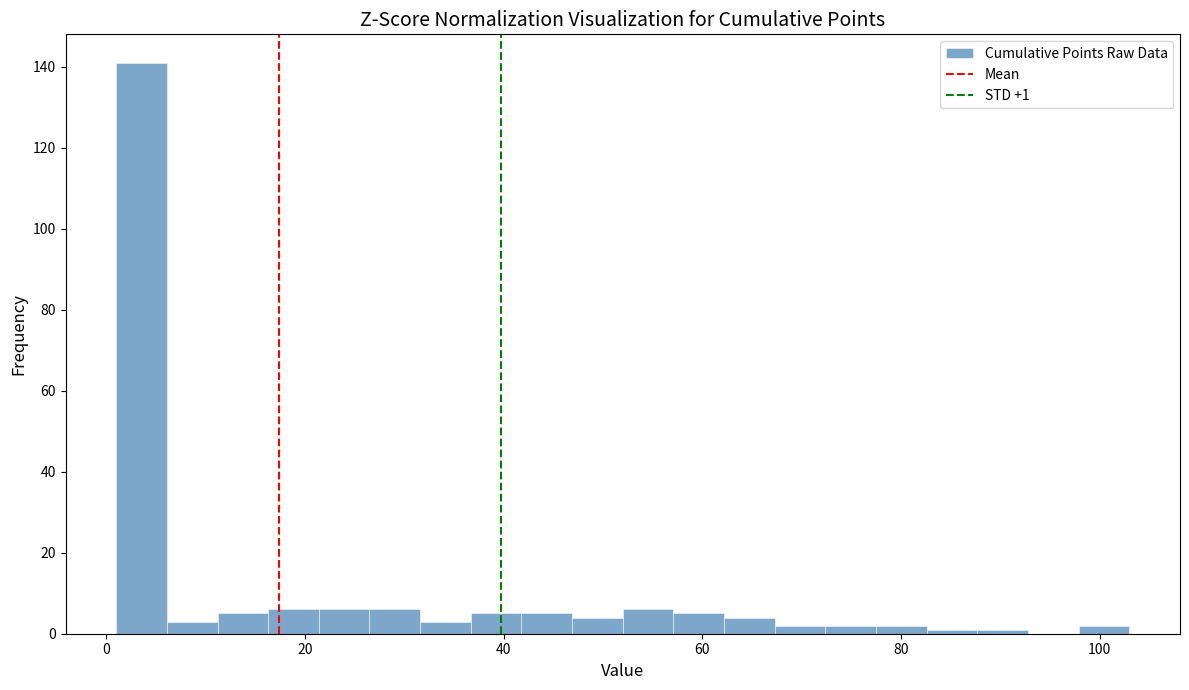

Read against the x-axis, roughly where is the centre of the tallest bar?

4